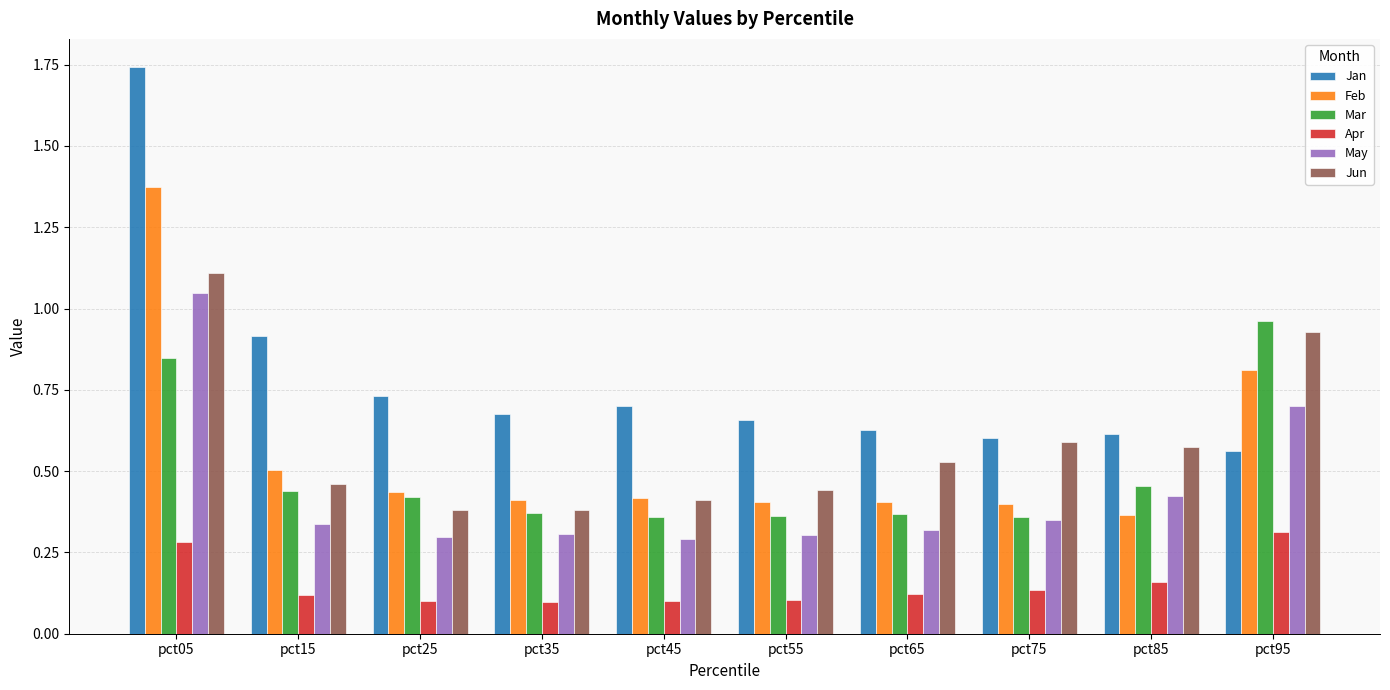

Which series has the widest spread of values?

Jan